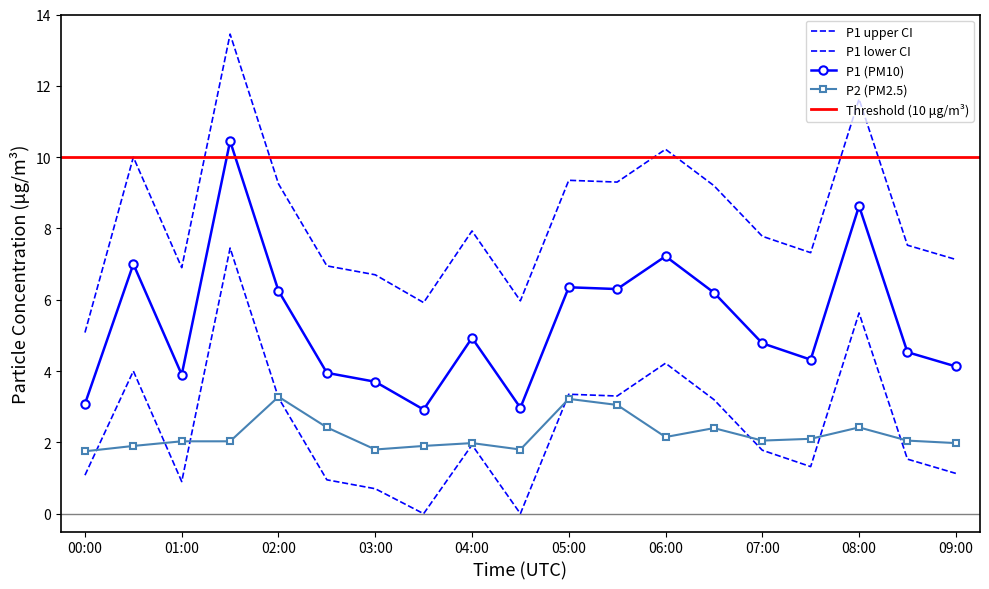

List the series in order of their overall mean, highest first.

P1, P2